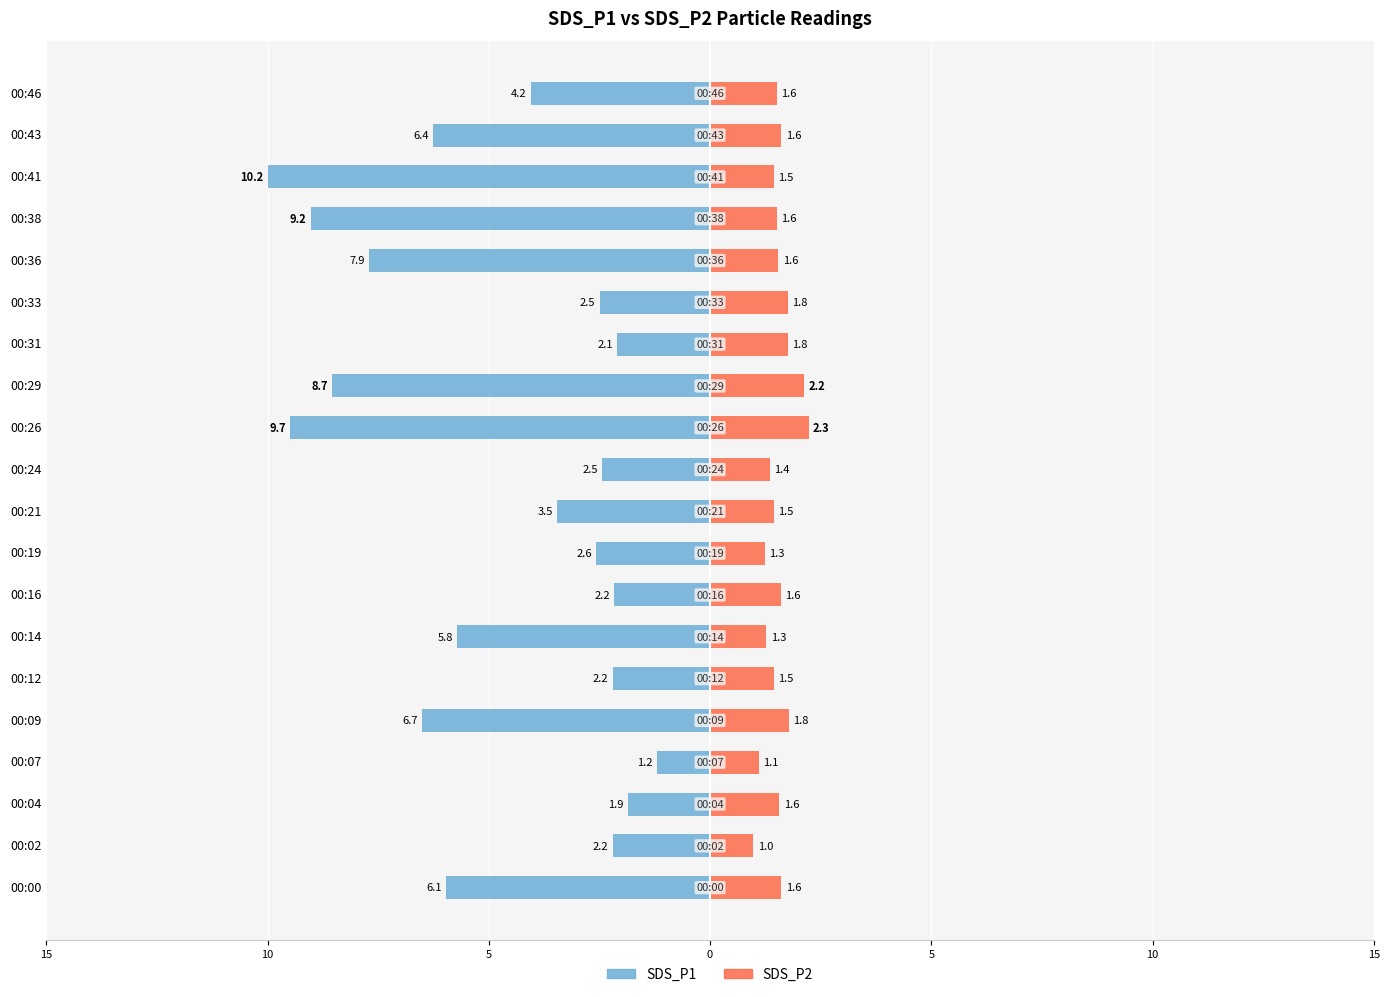

How many series are shown in this chart?

2